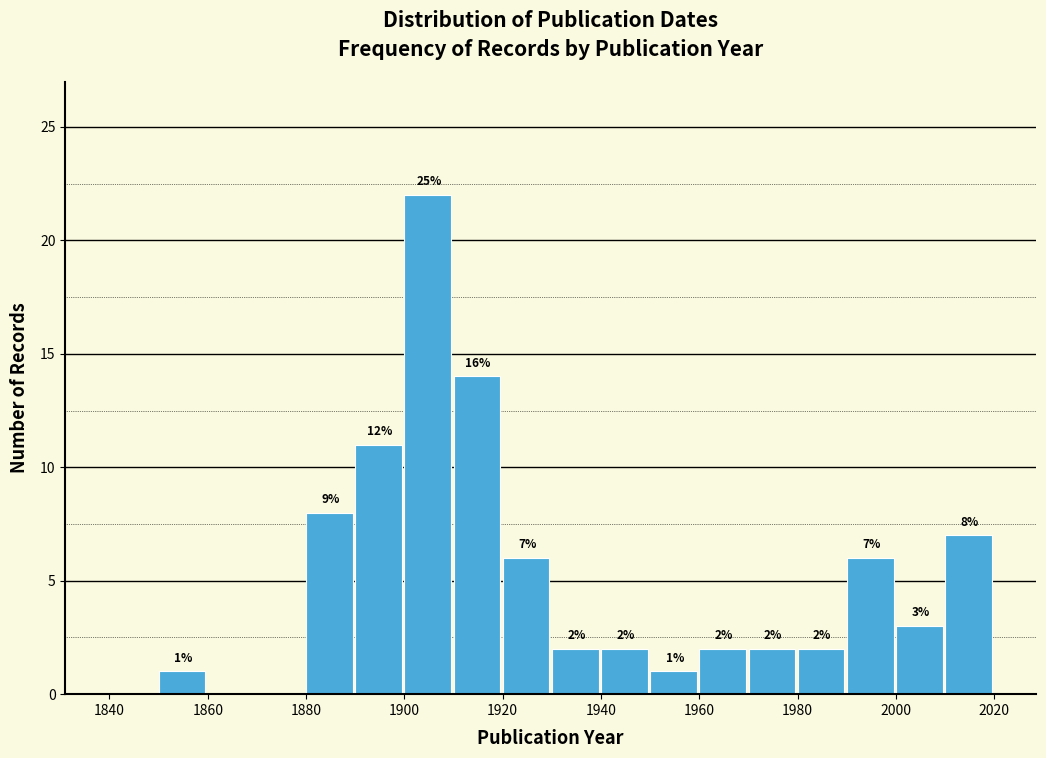

Over which range of the x-axis is the bar tallest?

1900 to 1910